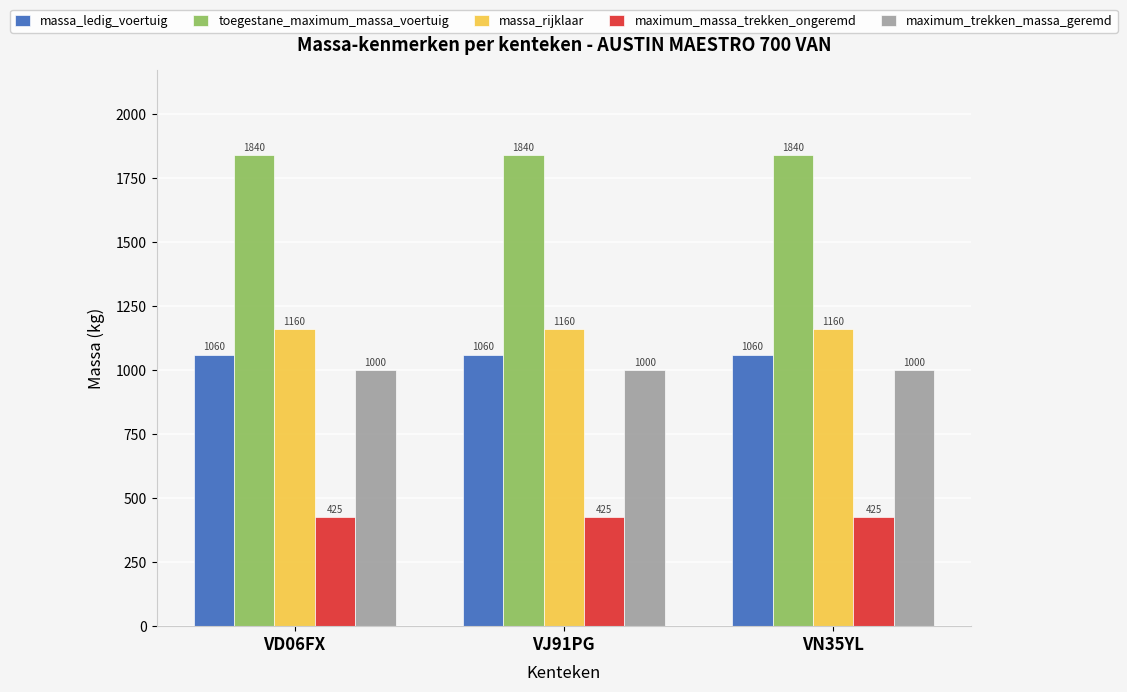

How many bars are there in each group?

5